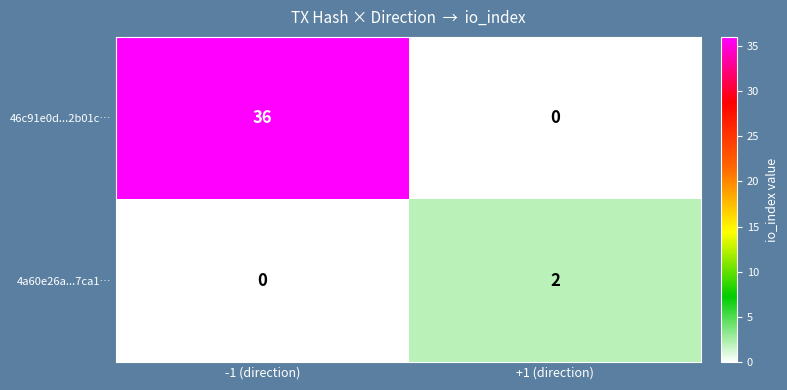

At which category is the sum across all series the highest?

-1 (direction)